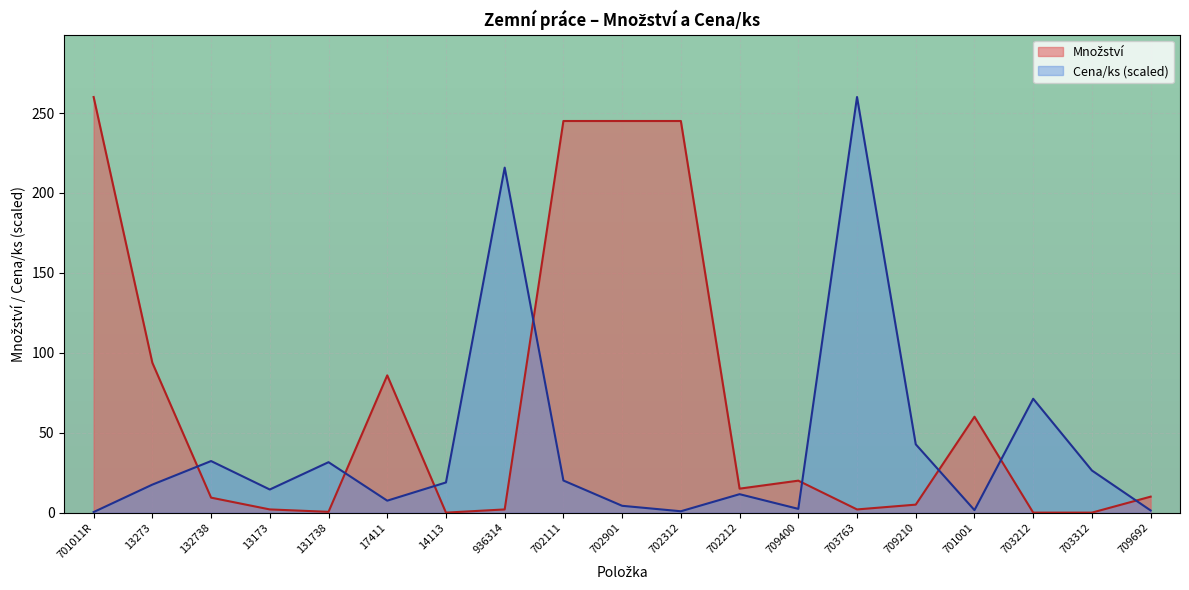

Which series has the widest spread of values?

Množství